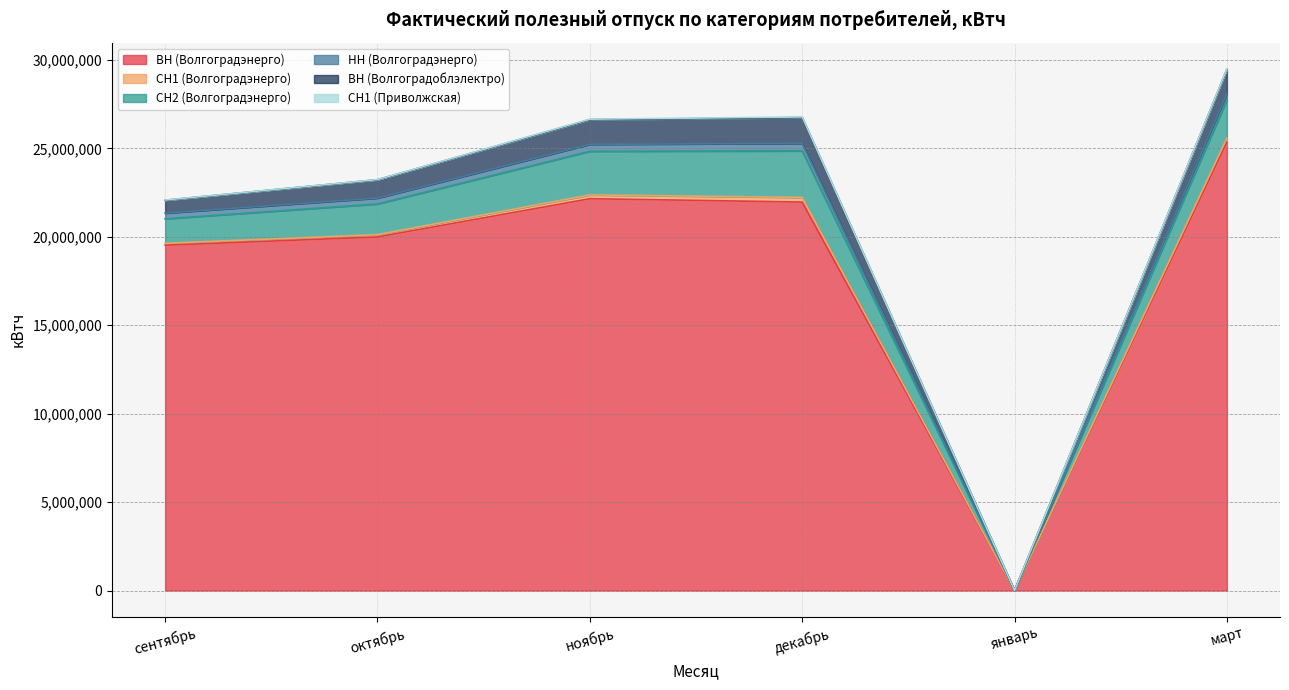

What is the difference between the maximum and minimum values in the ВН (Волгоградэнерго) series?

25353026